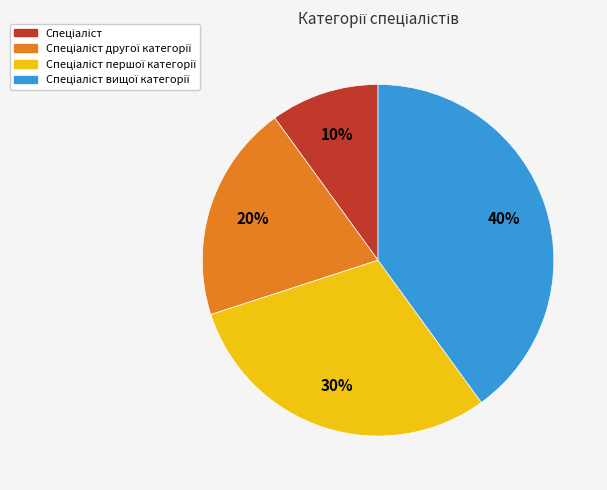

To the nearest percent, what is the average slice percentage?

25%